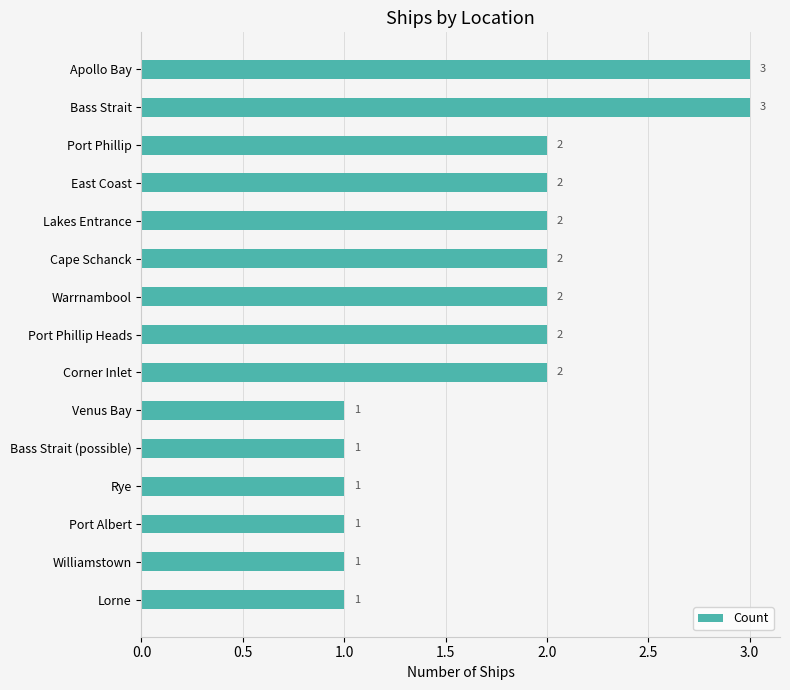

How many data points are less than 2?

6